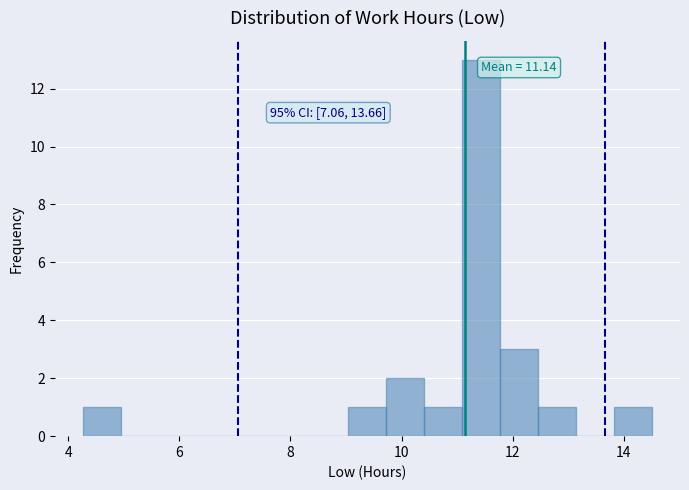

Around what value on the x-axis is the tallest bar? Give the approximate position of its centre, as read against the axis.

11.4